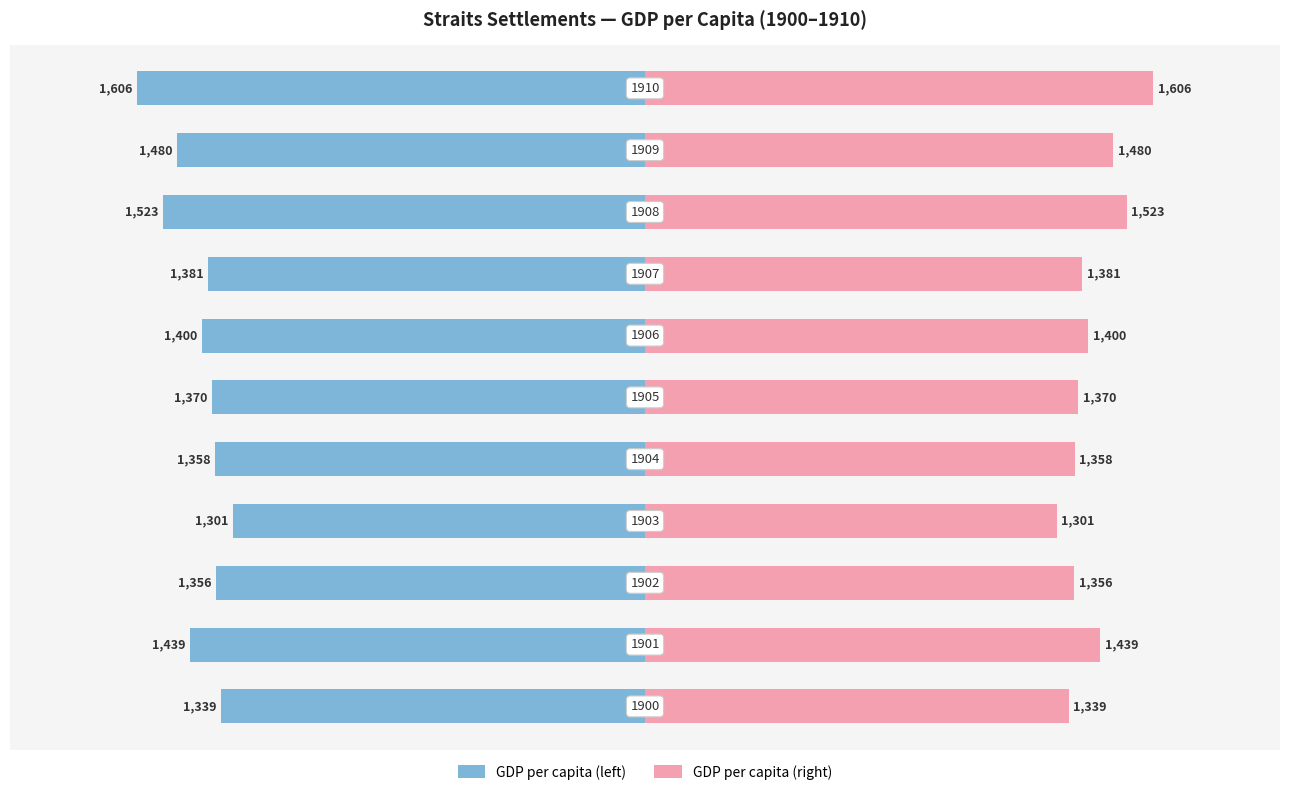

What are all the series names shown in the legend?

GDP per capita (left), GDP per capita (right)